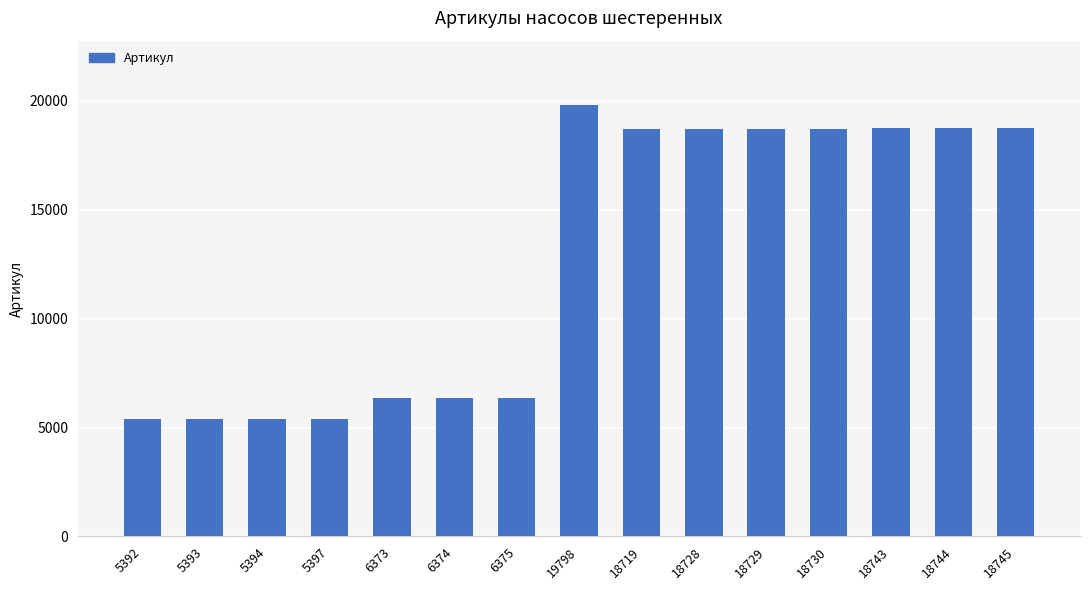

What is the label of the 7th bar from the right?

18719